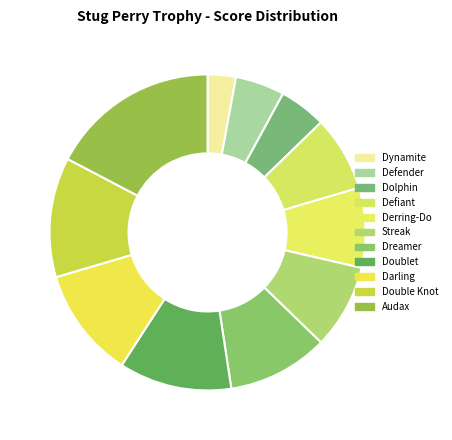

To the nearest percent, what percentage of the pie is Audax?

17%